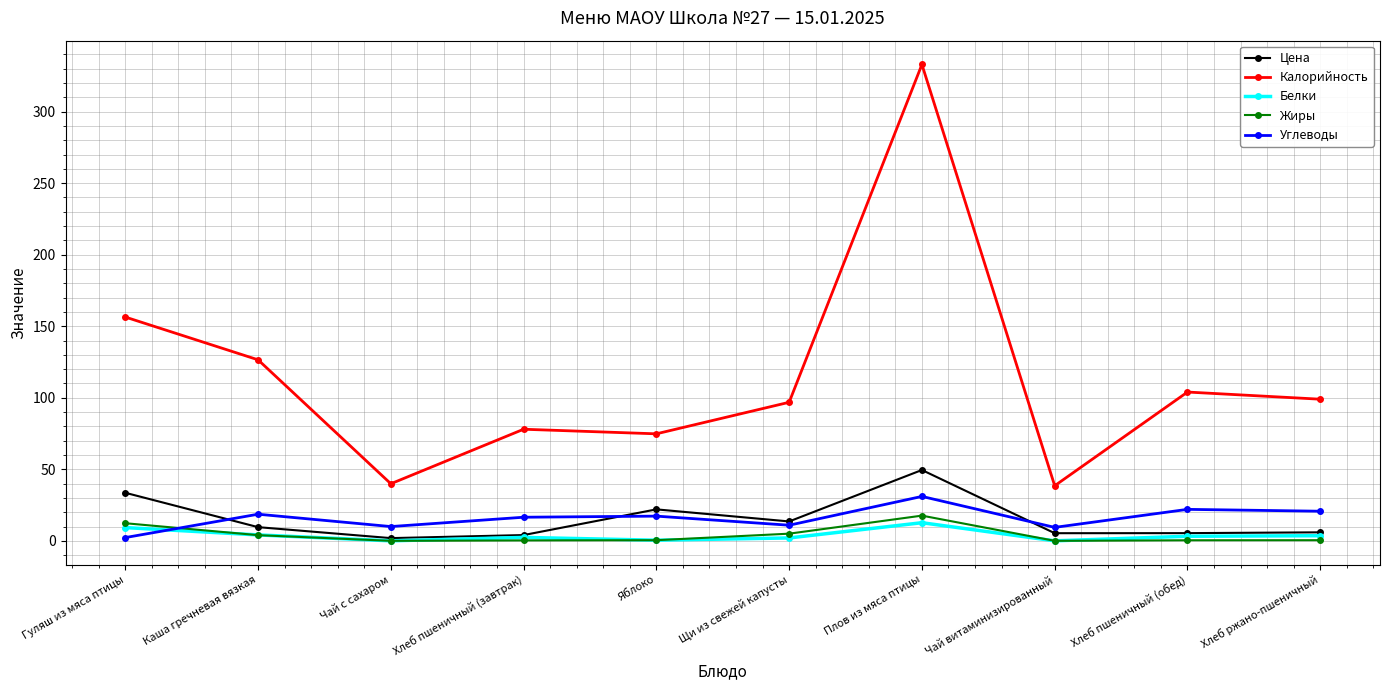

True or false: Калорийность and Жиры cross at least once.

False